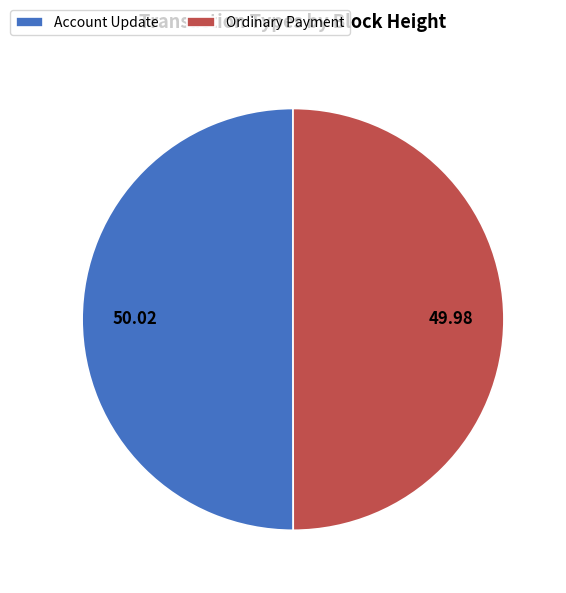

What is the ratio of the value at Ordinary Payment to the value at Account Update?

1.0